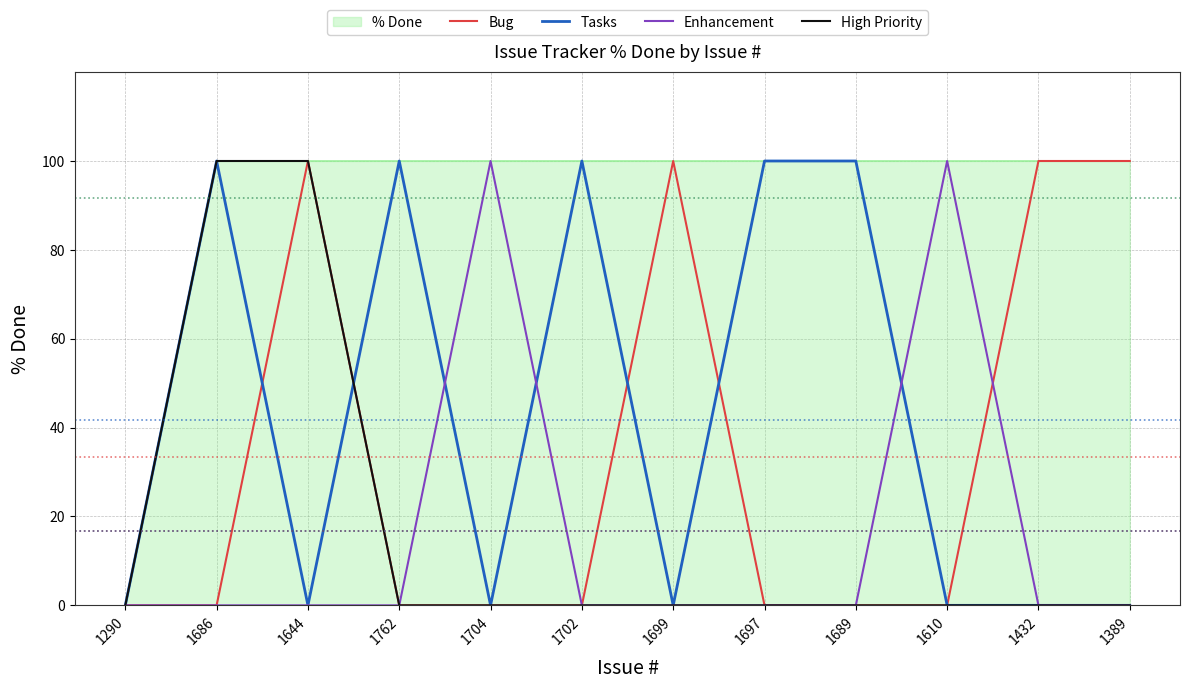

What is the greatest value displayed?

100